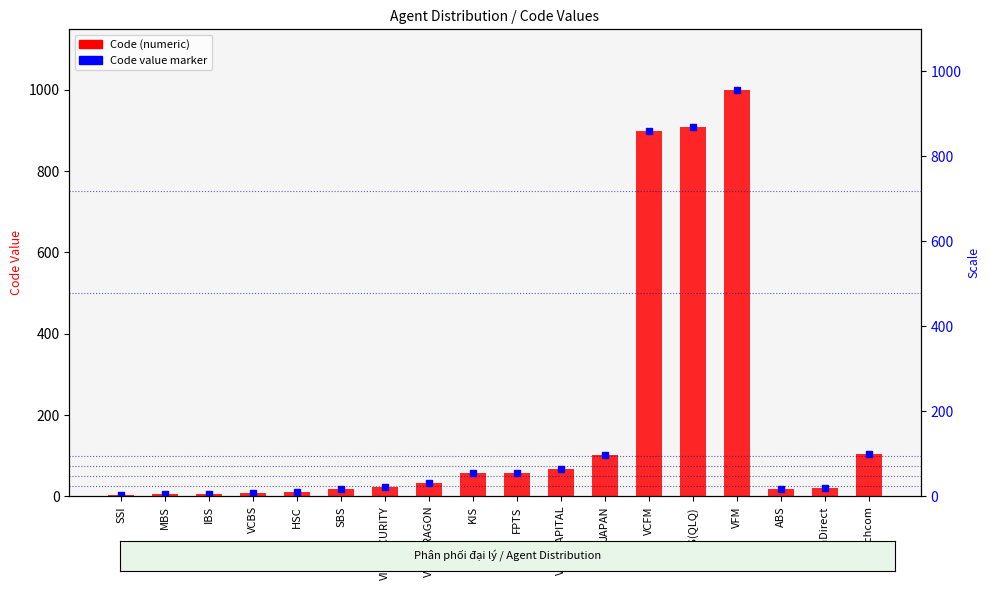

Are the bars horizontal?

No